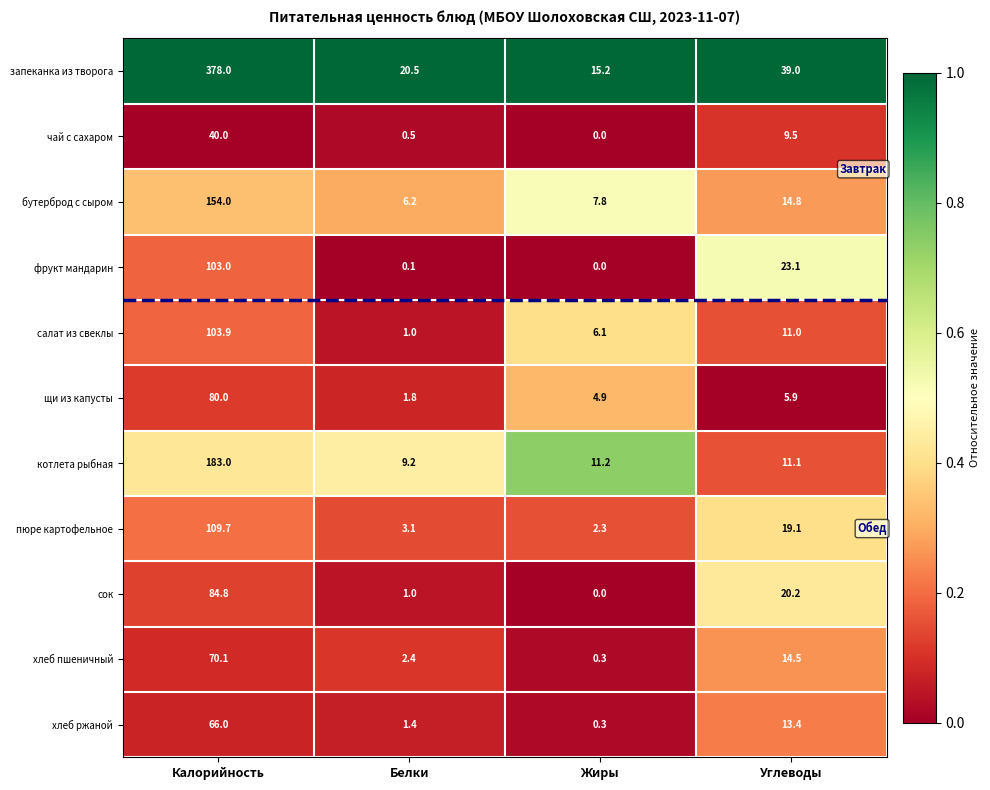

The value of хлеб пшеничный at Белки is 0.7. True or false?

False